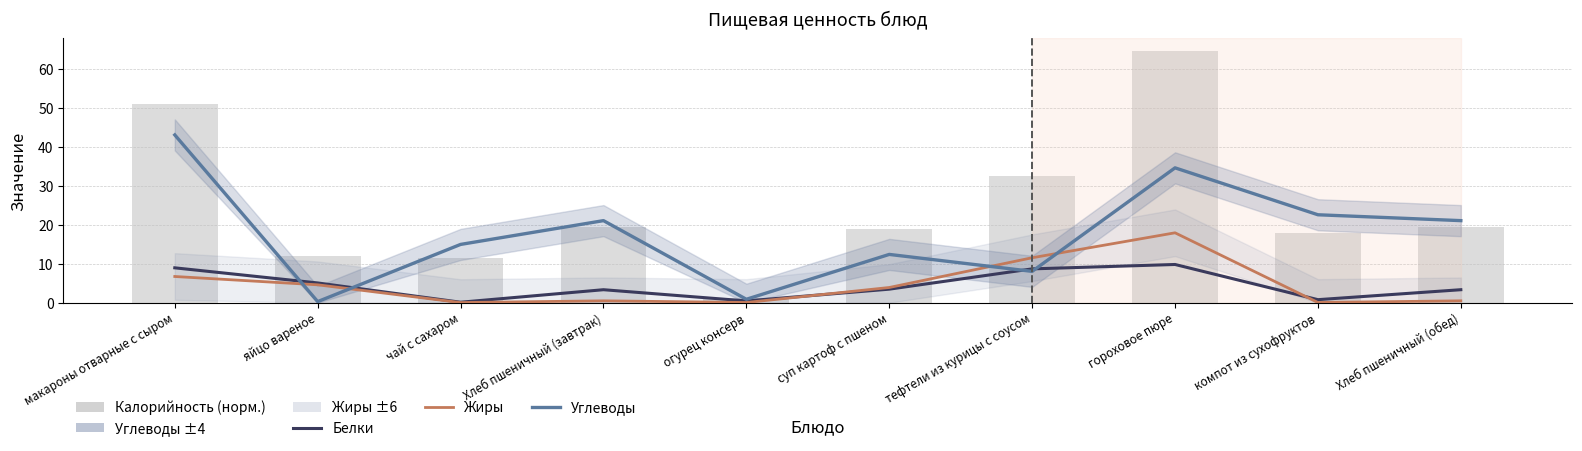

Which series has the largest total across all categories?

Калорийность (норм.)